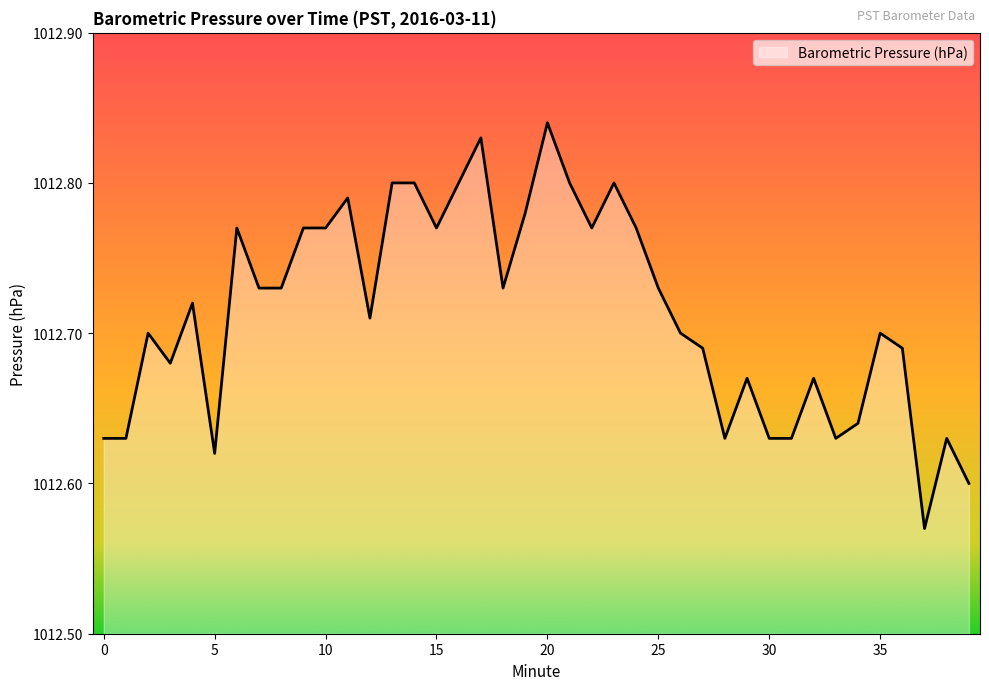

List the labels in order of value, smallest first.

37, 39, 5, 0, 1, 28, 30, 31, 33, 38, 34, 29, 32, 3, 27, 36, 2, 26, 35, 12, 4, 7, 8, 18, 25, 6, 9, 10, 15, 22, 24, 19, 11, 13, 14, 16, 21, 23, 17, 20